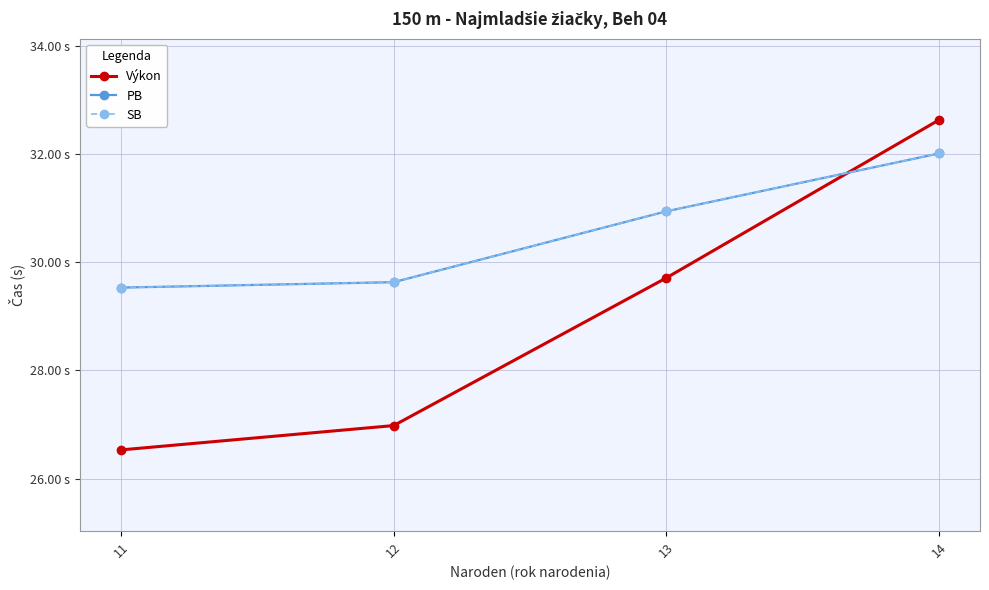

Is the value of PB at 14 greater than the value of Výkon at 14?

No